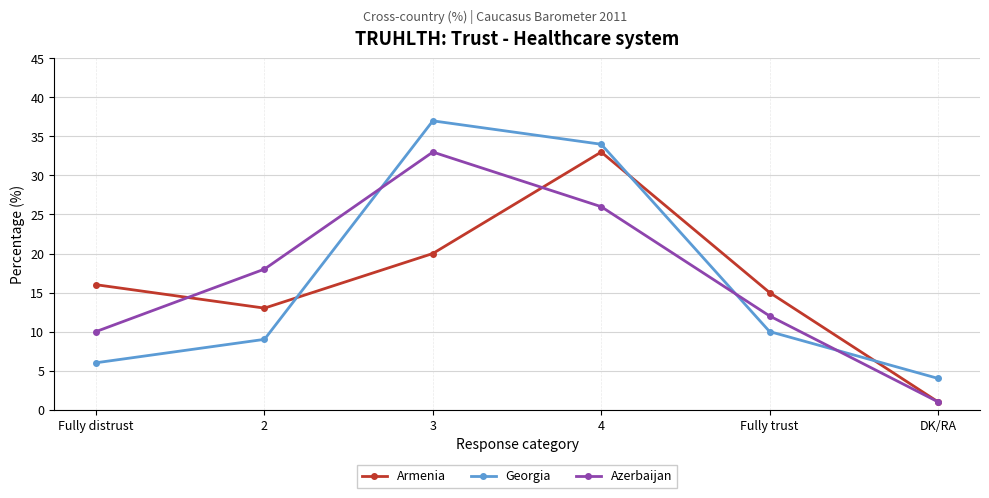

What is the minimum value shown in the chart?

1